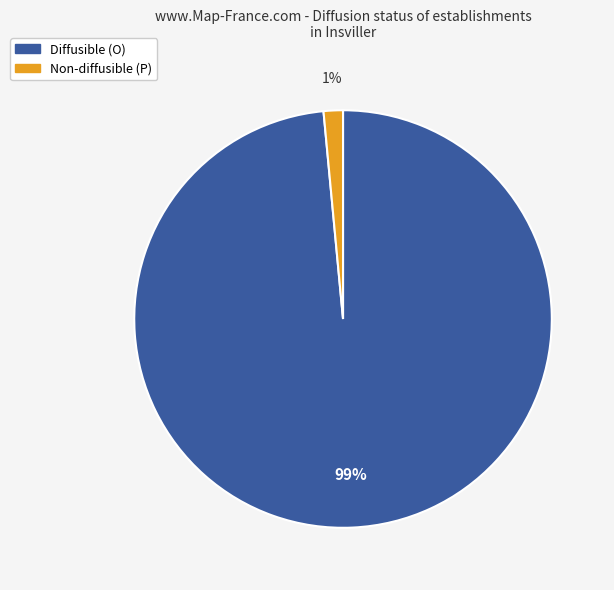

Does any single category account for the majority?

Yes